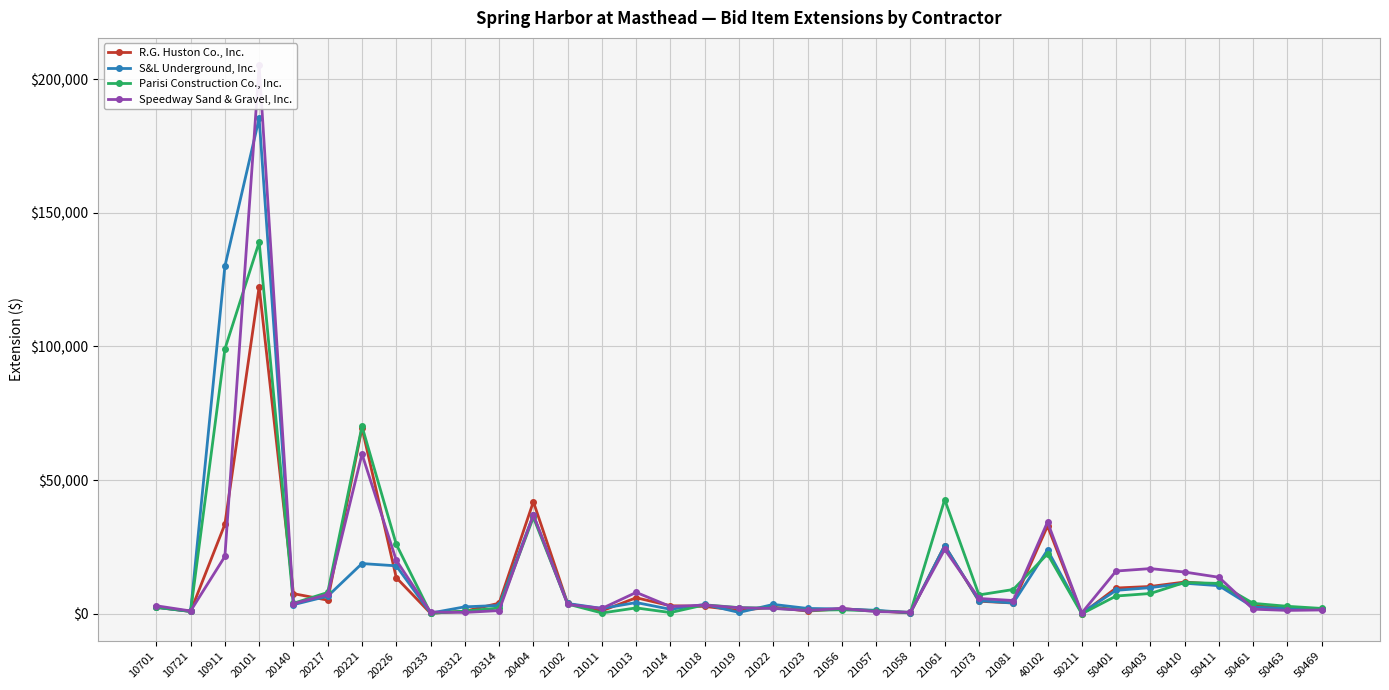

True or false: R.G. Huston Co., Inc. has more than 0 interior local peaks.

True